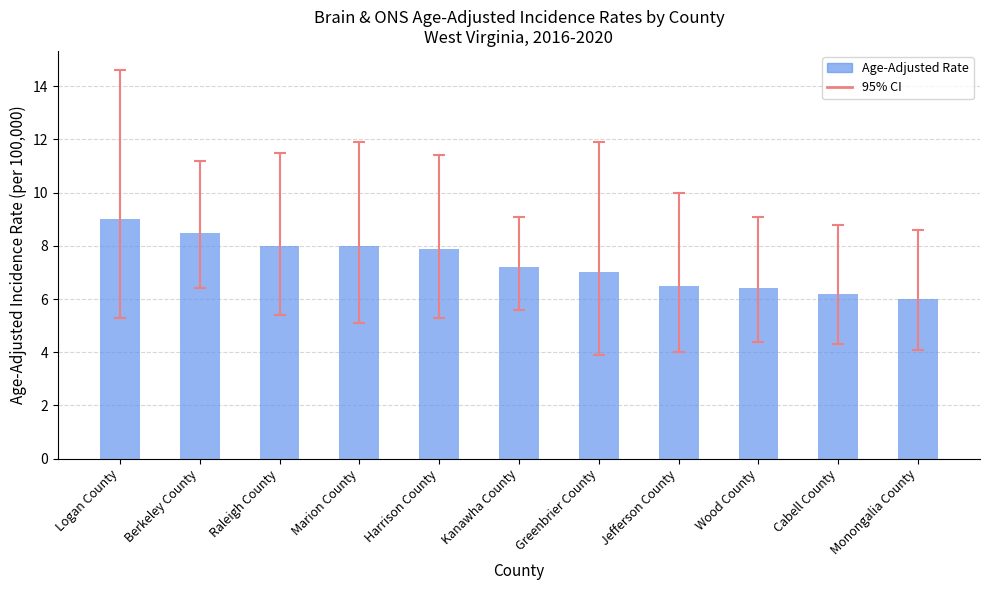

Approximately how many times larger is the value at Raleigh County compared to Logan County?

0.9